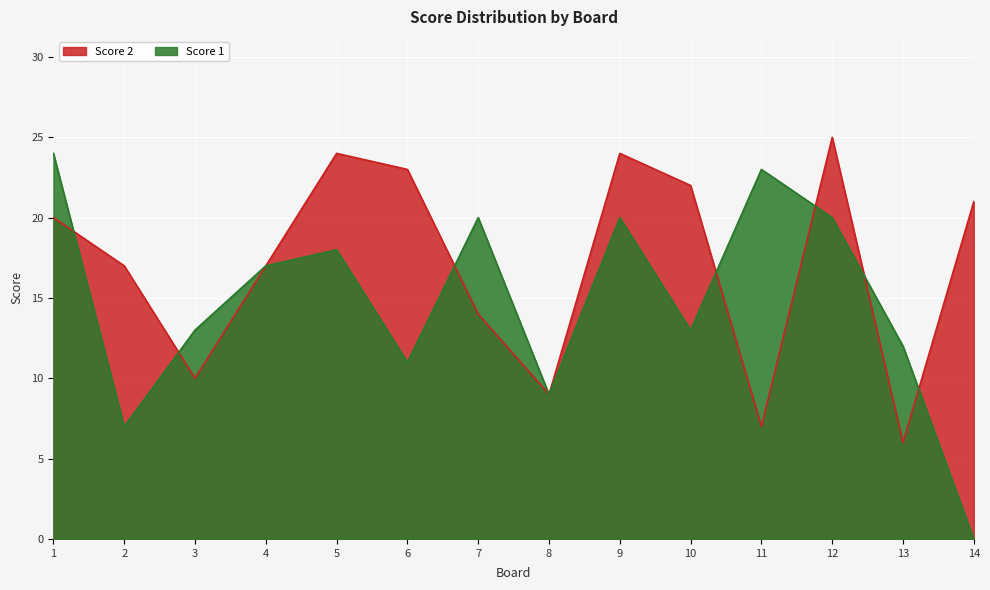

Which series ends up on top after the final intersection of Score 1 and Score 2?

Score 2